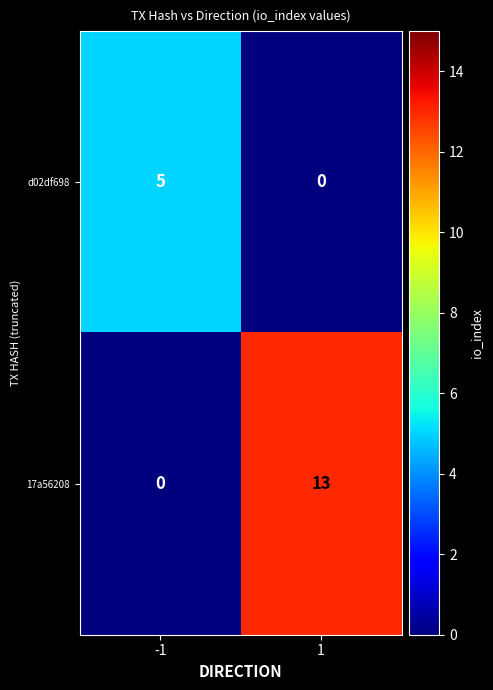

What is the spread (max minus min) of values at 1?

13